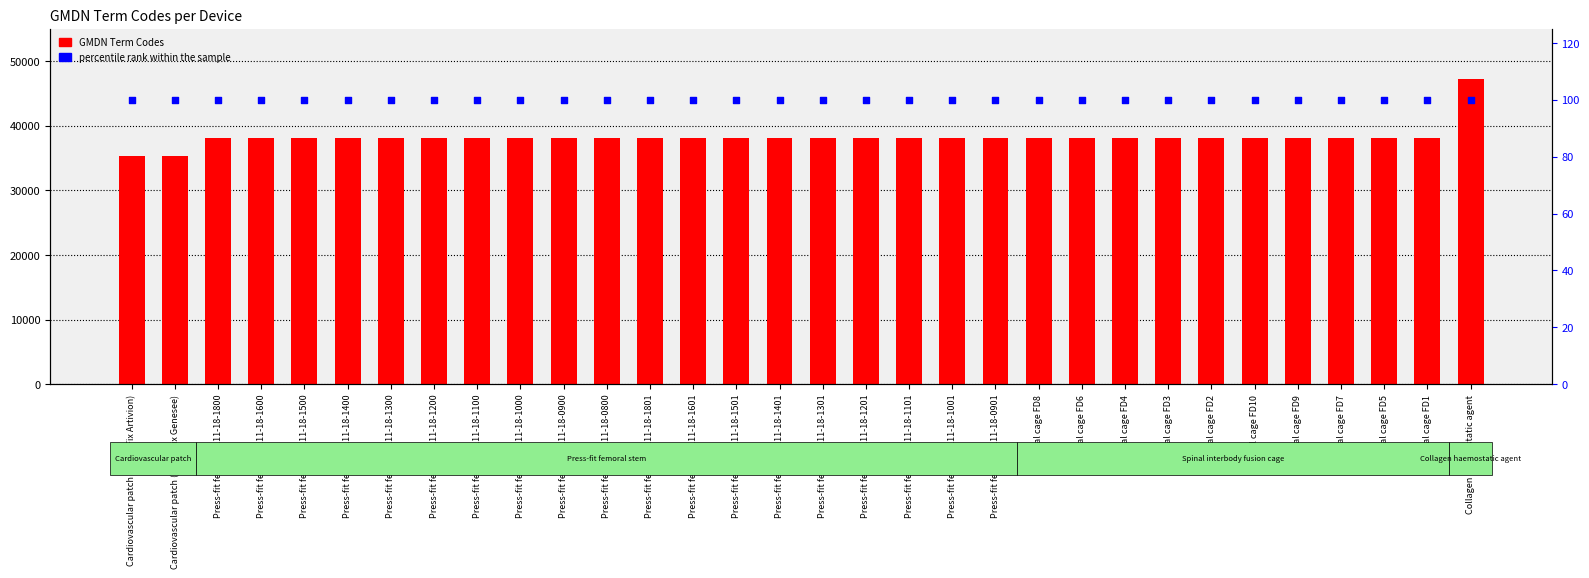

Is the value of percentile rank within the sample at Press-fit femoral 111-18-1100 greater than the value of GMDN Term Codes at Press-fit femoral 111-18-1300?

No